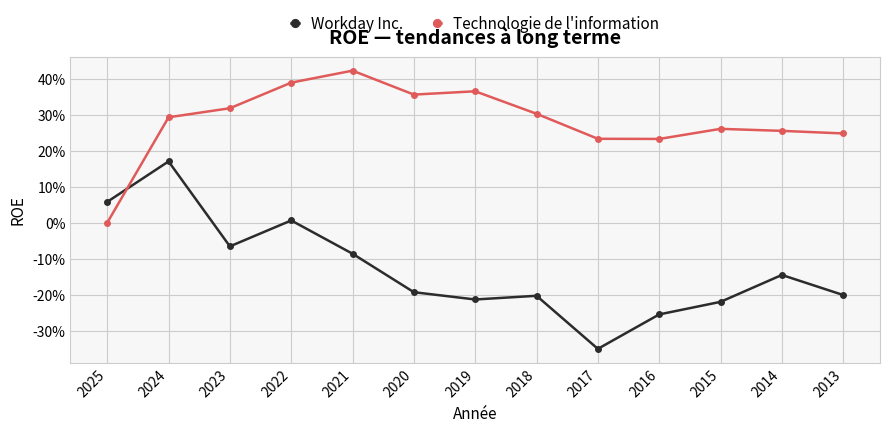

What is the value of the Workday Inc. point at the 7th from the left?

-0.2